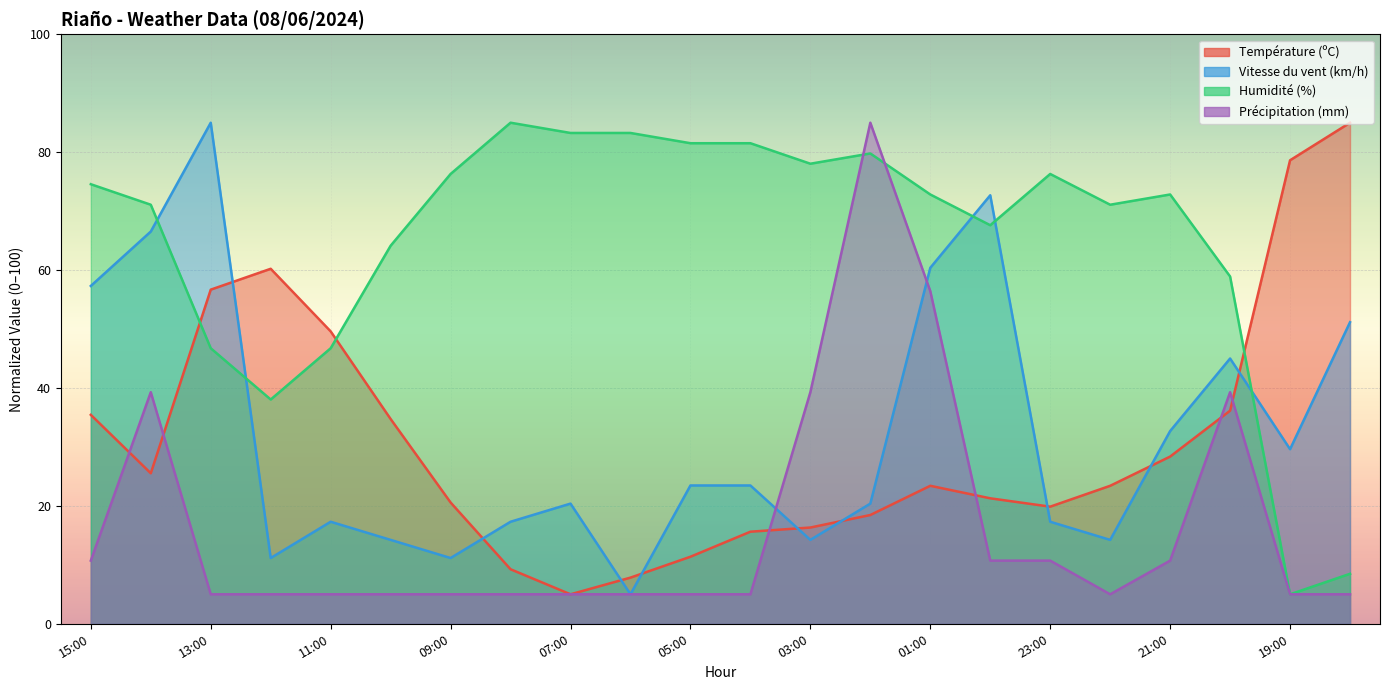

In Précipitation (mm), how many points are higher than both neighbors (excluding endpoints)?

3